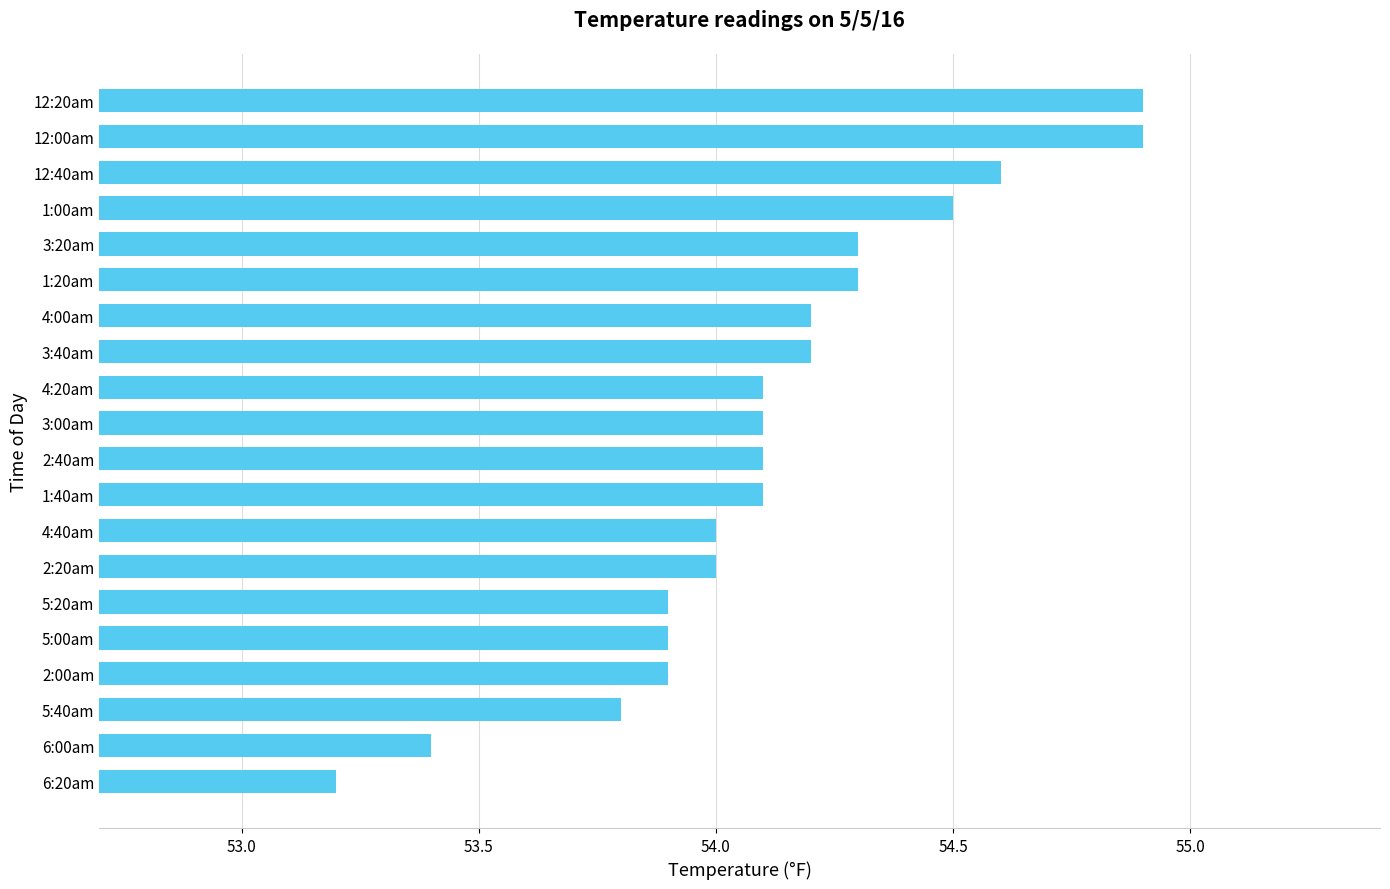

What is the change in value from 3:40am to 12:00am?

+0.7